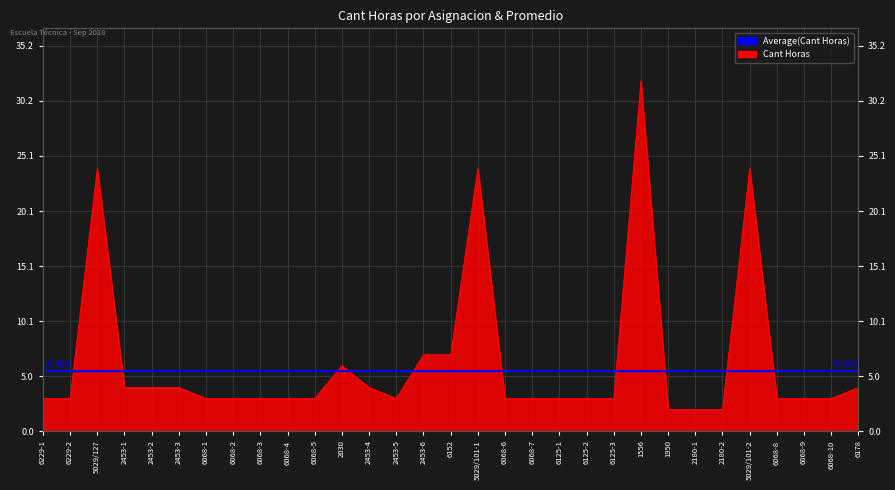

Approximately how many times larger is the value at 6178 compared to 5029/127?

0.2